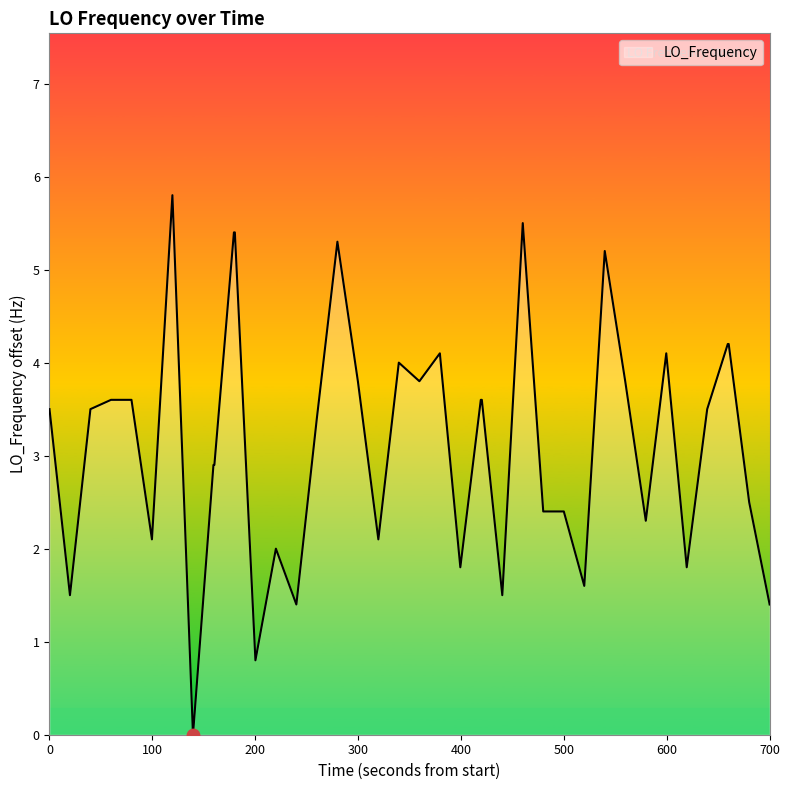

What is the greatest value displayed?

5.8